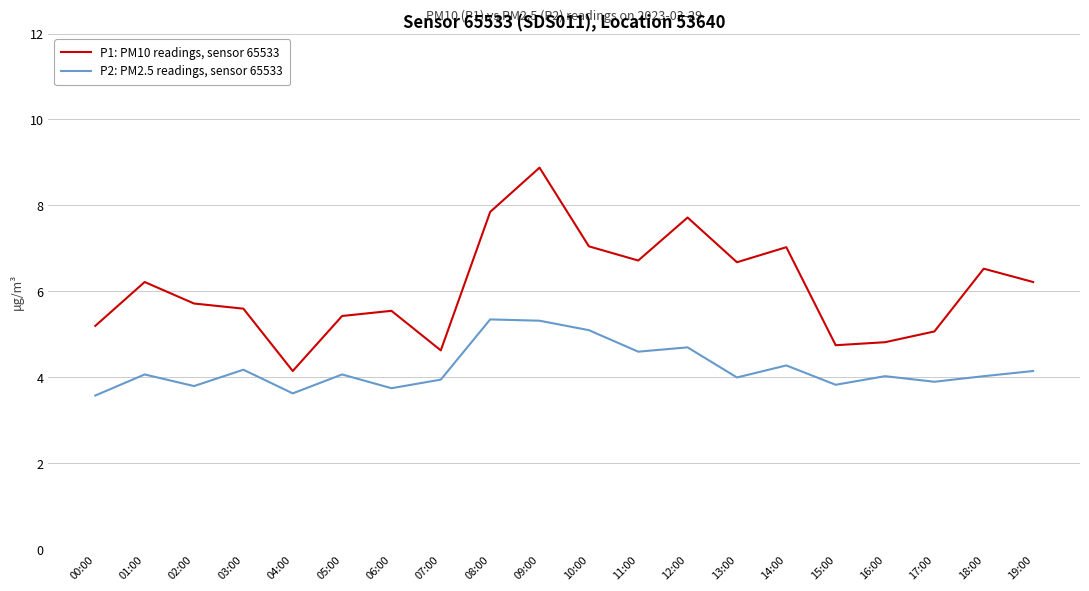

What are all the series names shown in the legend?

P1: PM10 readings, sensor 65533, P2: PM2.5 readings, sensor 65533